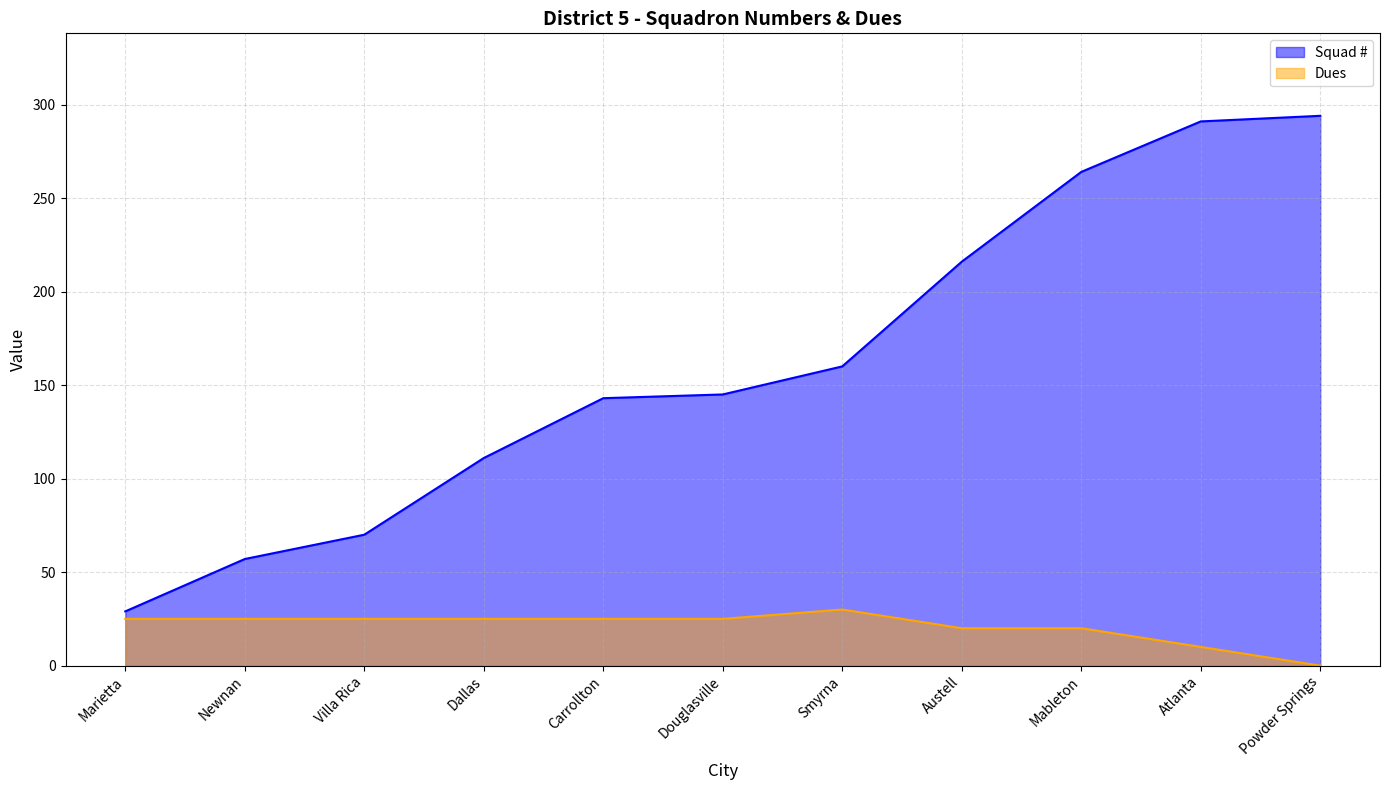

What is the sum of the Dues values at Carrollton and Smyrna?

55